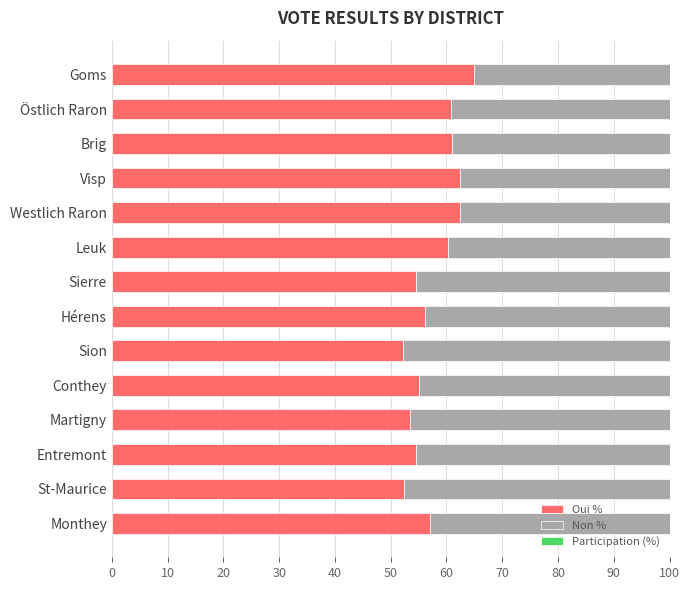

Rank the series by their average value, from highest to lowest.

Participation (%), Oui %, Non %